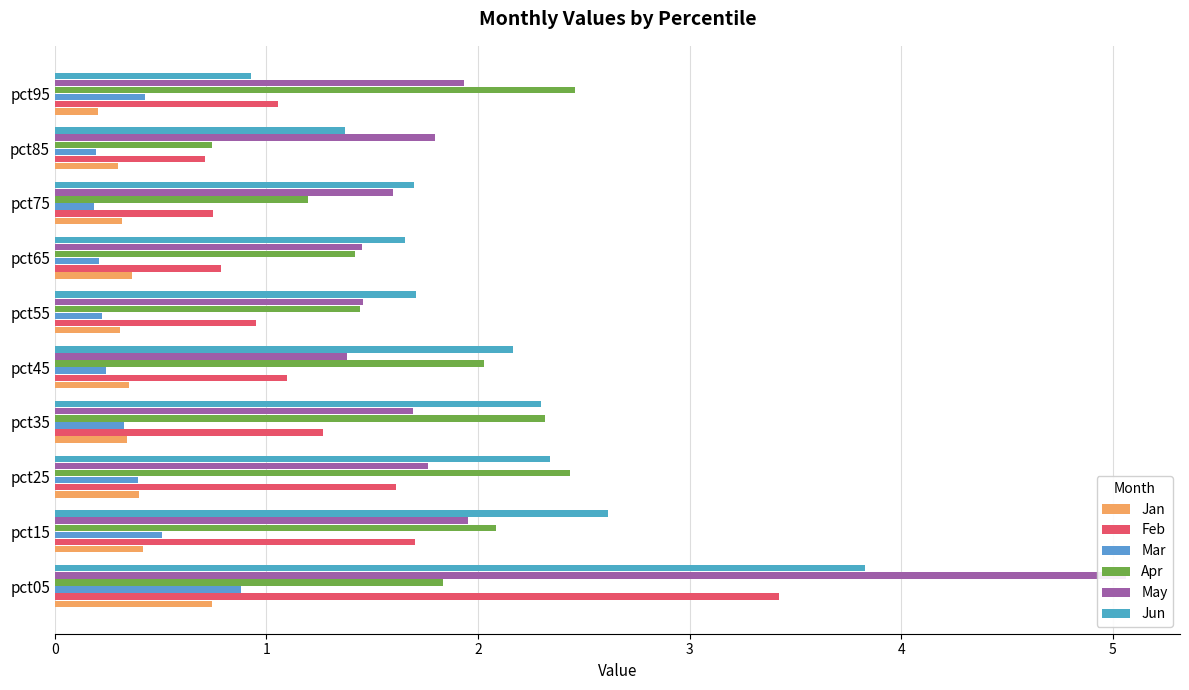

How many data points in Feb are less than 1?

4